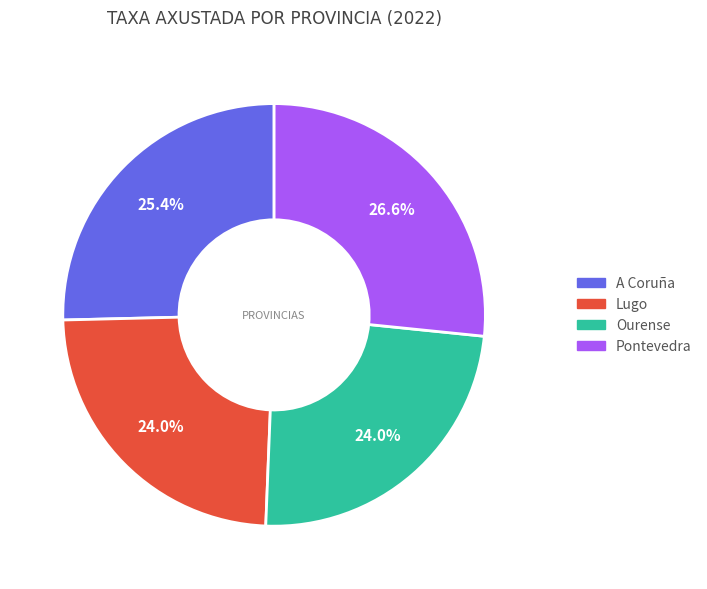

Does A Coruña represent more than half of the total?

No